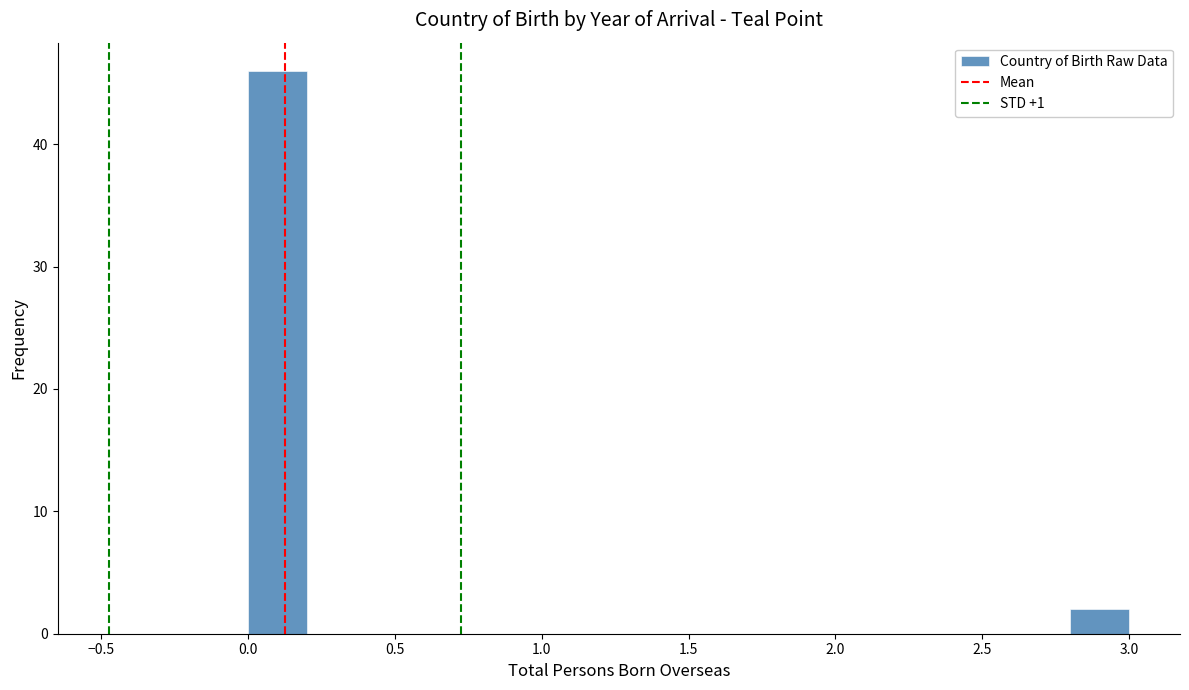

What is the height of the bar covering 0.0 to 0.2 on the x-axis? The values are not printed on the chart, so give them approximately, as read against the axis.

46